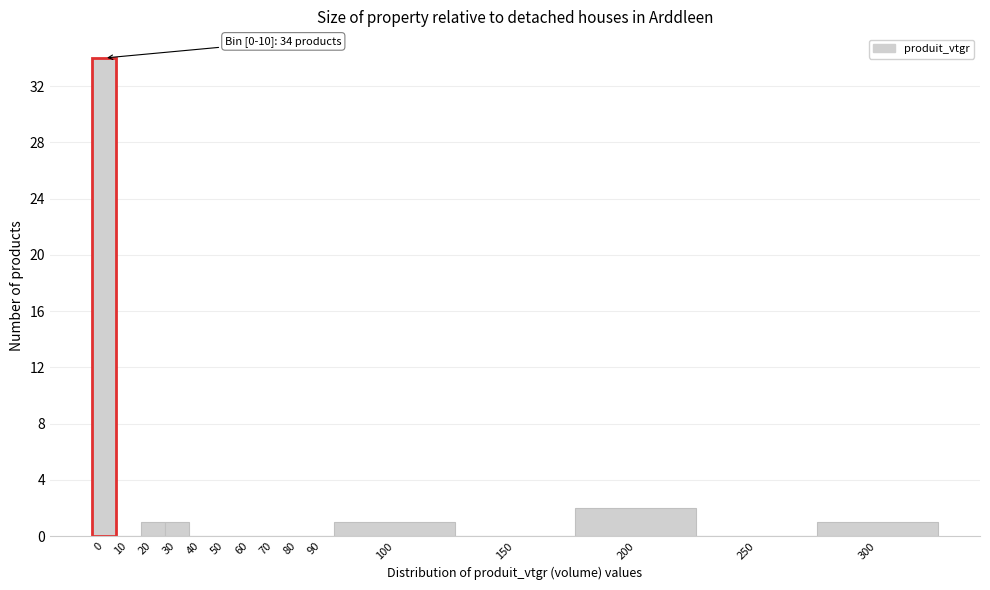

Reading left to right, transcribe all the data shown in this chart.

0=34	10=0	20=1	30=1	40=0	50=0	60=0	70=0	80=0	90=0	100=1	150=0	200=2	250=0	300=1